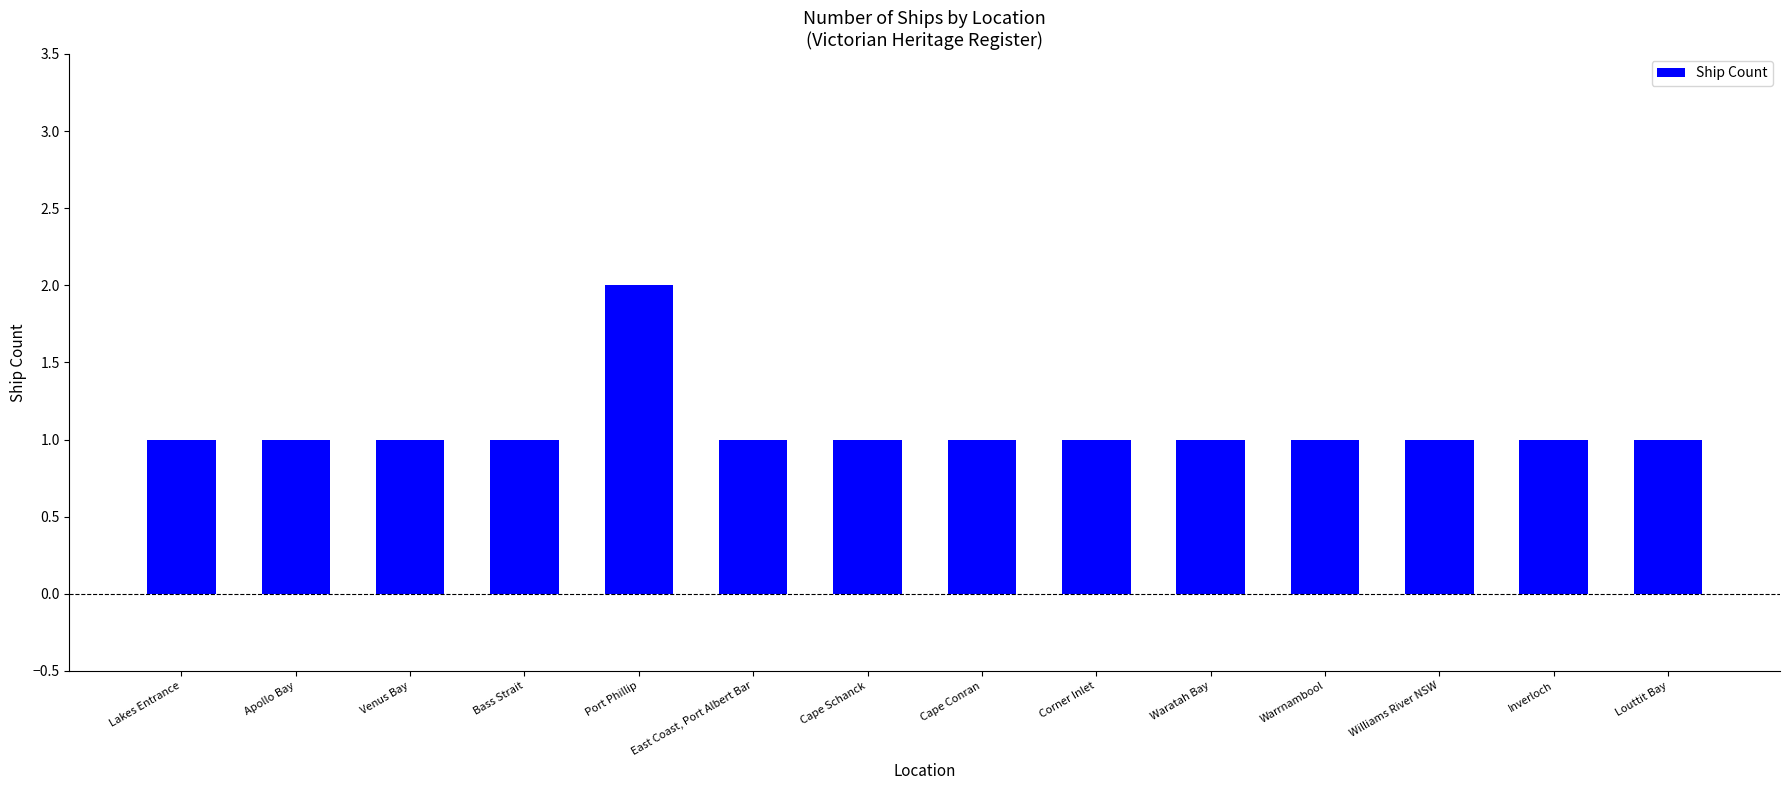

What is the minimum value shown in the chart?

1